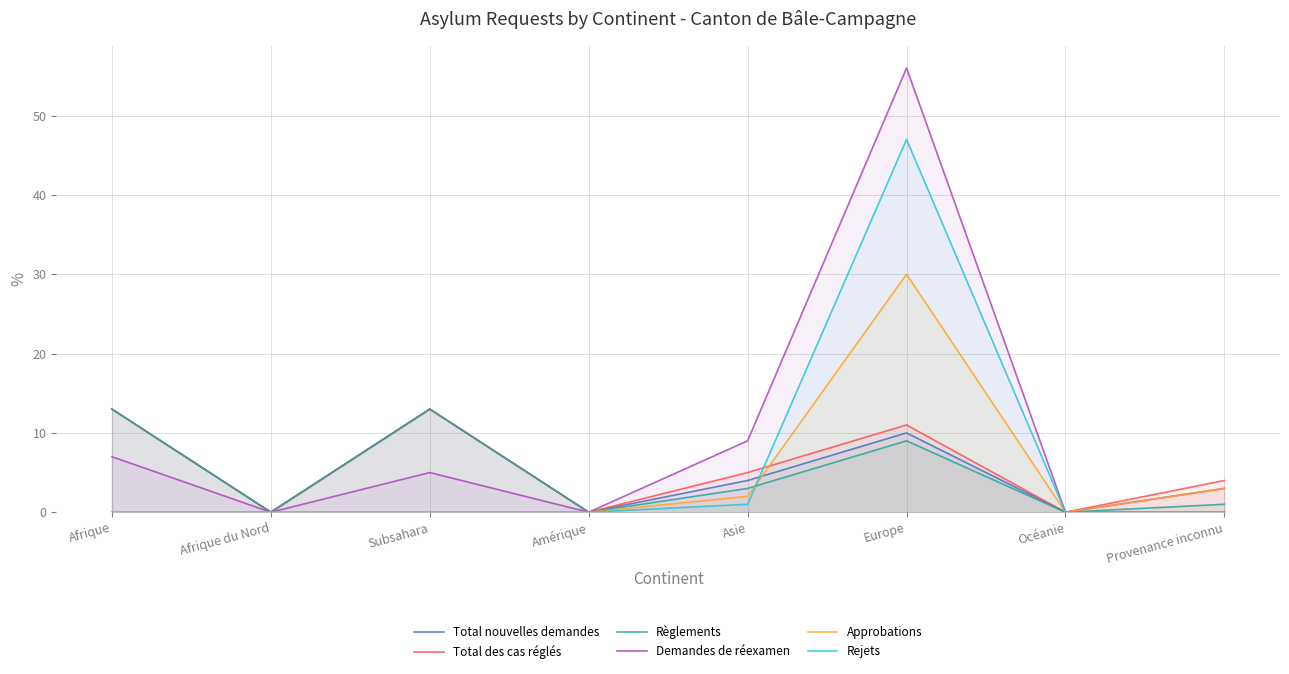

What is the label of the 2nd point from the right?

Océanie